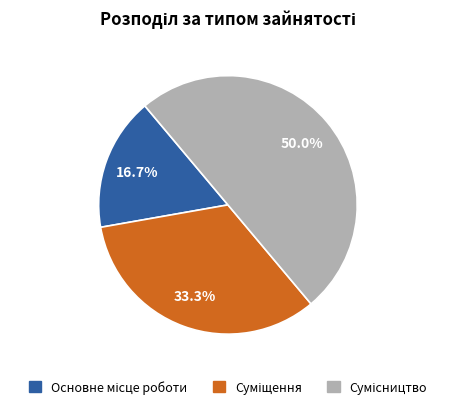

Count the number of slices in the pie.

3